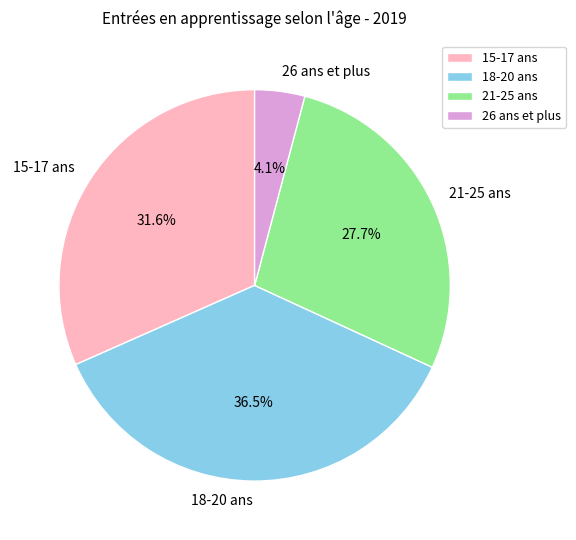

What percentage is the 26 ans et plus slice, to the nearest percent?

4%